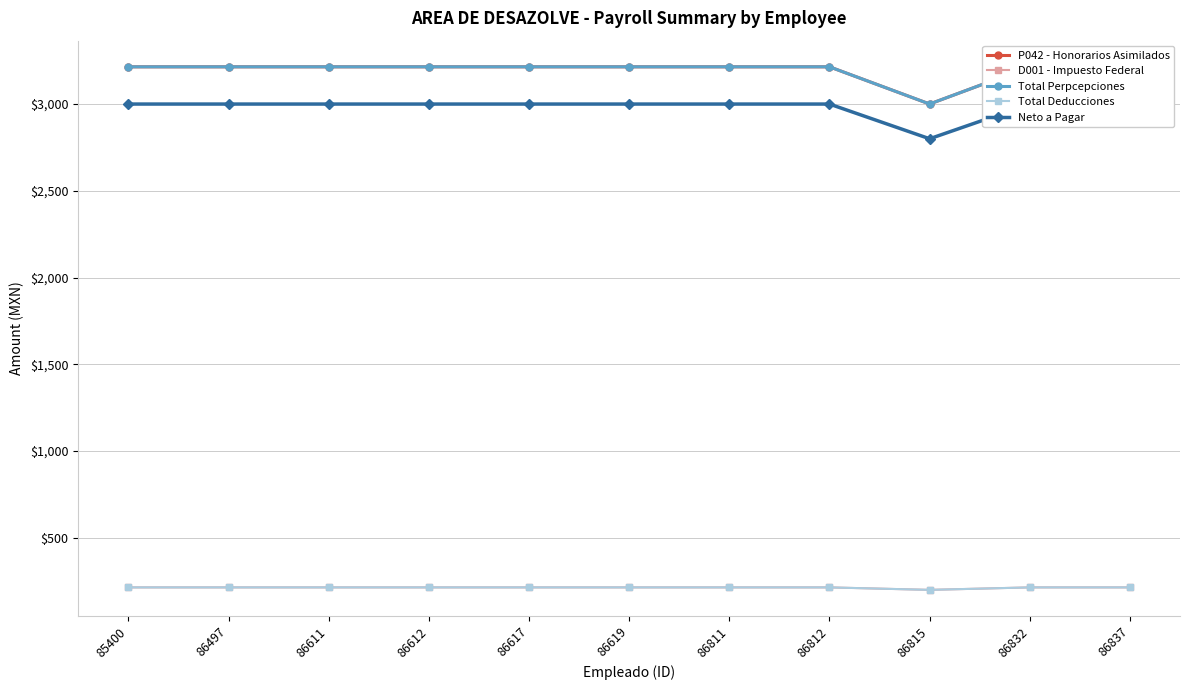

What is the value of the D001 - Impuesto Federal point at the 11th from the left?

214.6